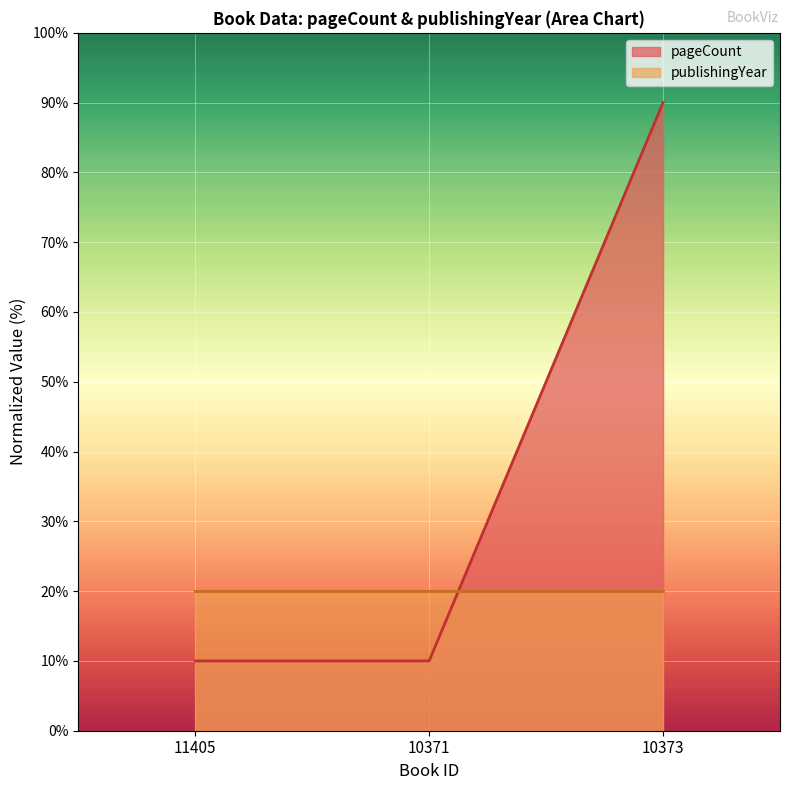

Count the number of categories in the chart.

3